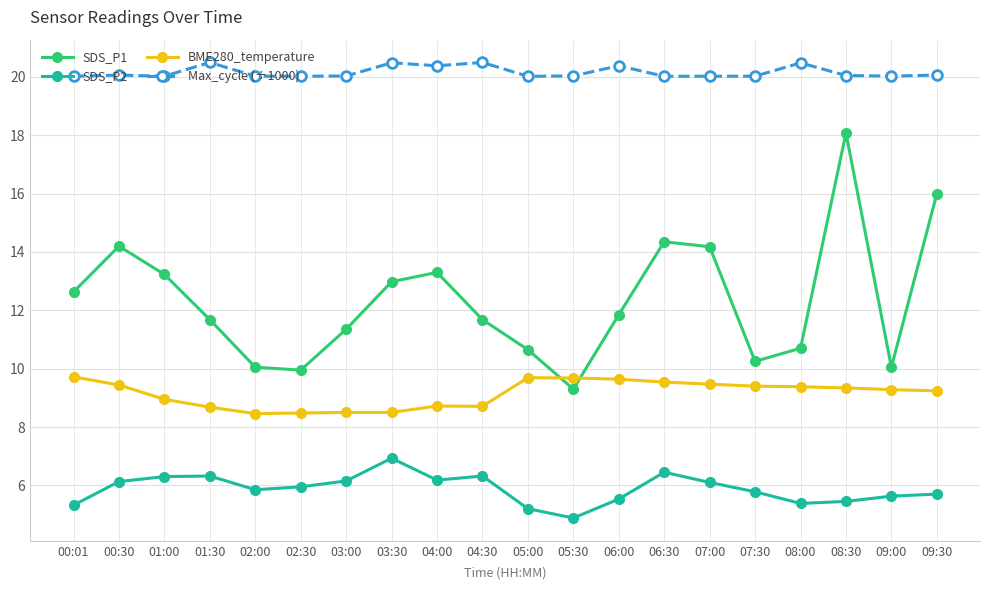

The value of BME280_temperature at 08:00 is 9.4. True or false?

True